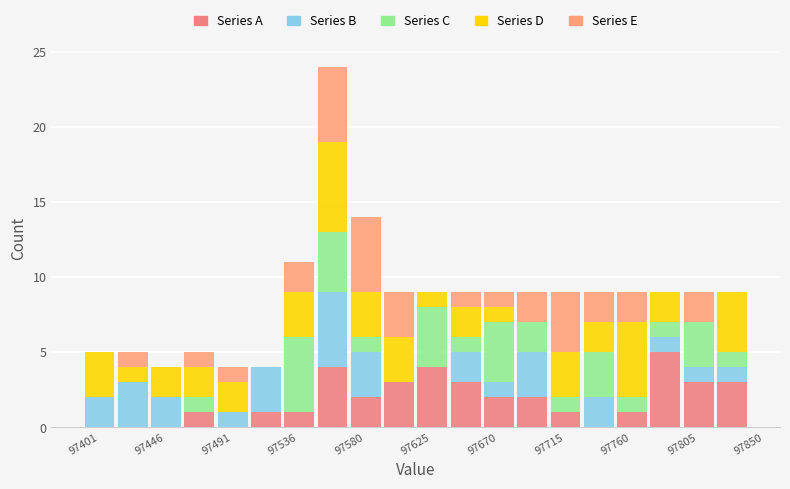

Reading left to right, transcribe this chart: for each stacked bar, give the range it covers on the x-axis and its total height. Neither the bar edges nor the heights are printed on the chart, so give them approximately, as read against the axes.

97400 to 97425: 5
97425 to 97445: 5
97445 to 97470: 4
97470 to 97490: 5
97490 to 97515: 4
97515 to 97535: 4
97535 to 97560: 11
97560 to 97580: 24
97580 to 97605: 14
97605 to 97625: 9
97625 to 97650: 9
97650 to 97670: 9
97670 to 97695: 9
97695 to 97715: 9
97715 to 97740: 9
97740 to 97760: 9
97760 to 97785: 9
97785 to 97805: 9
97805 to 97830: 9
97830 to 97850: 9